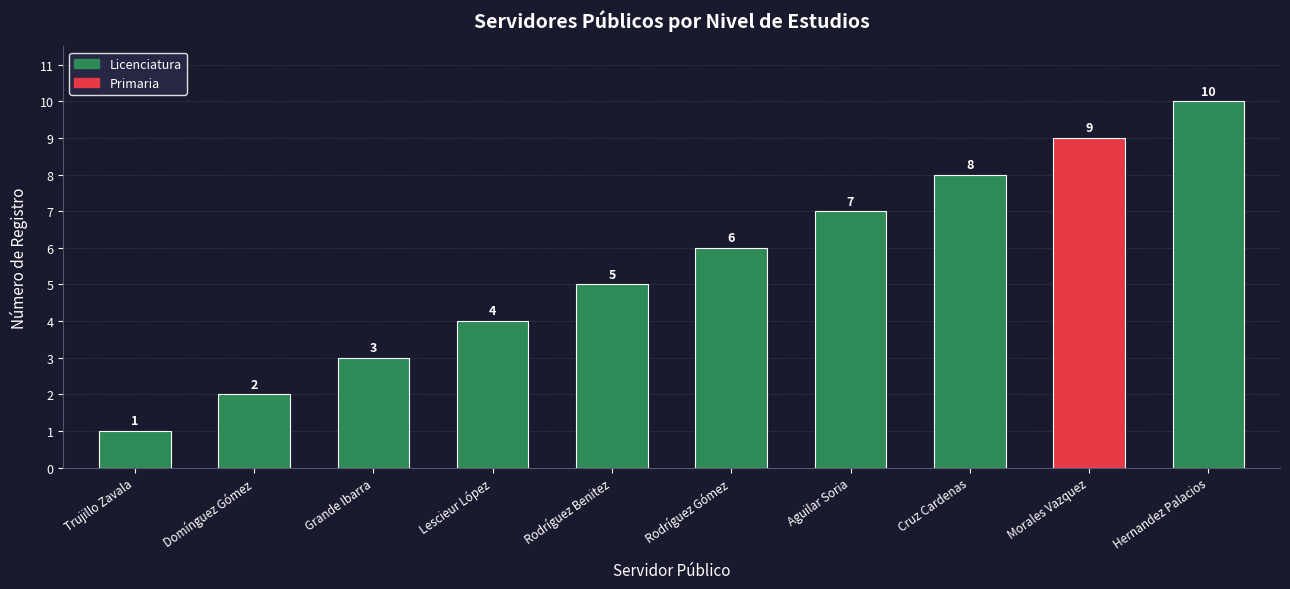

Count the values in the range 3 to 8.

6